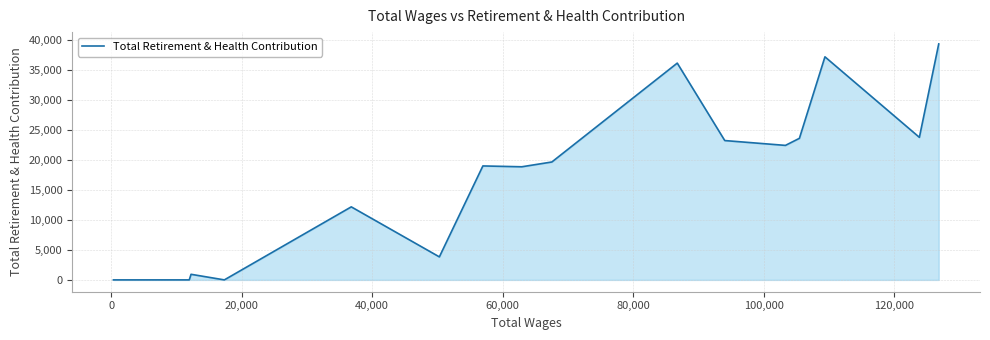

Count the number of values greater than 18871.

9